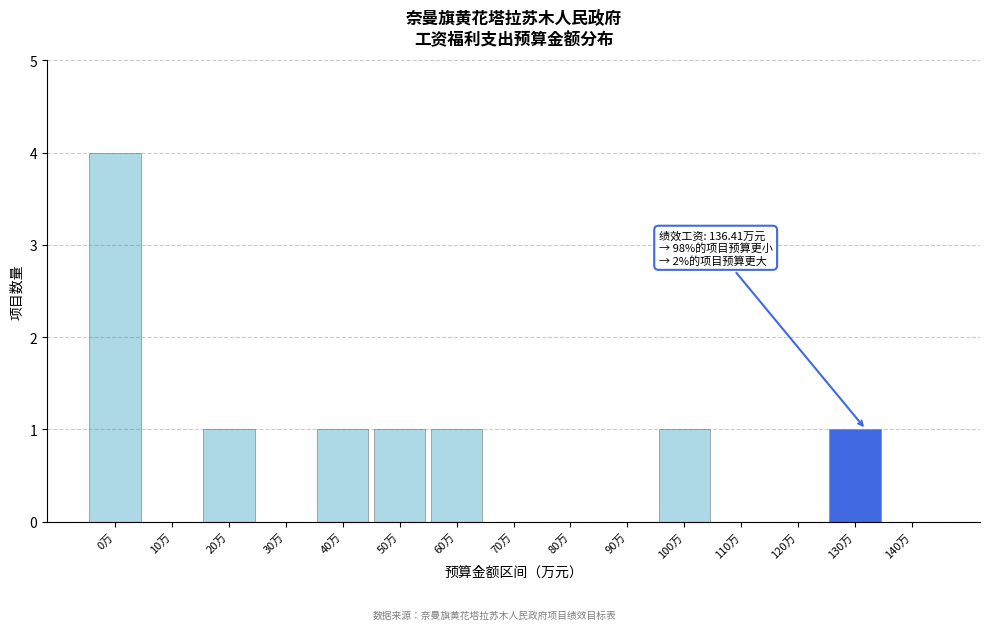

Reading right to left, list all the values displayed in this chart.

140万=0	130万=1	120万=0	110万=0	100万=1	90万=0	80万=0	70万=0	60万=1	50万=1	40万=1	30万=0	20万=1	10万=0	0万=4